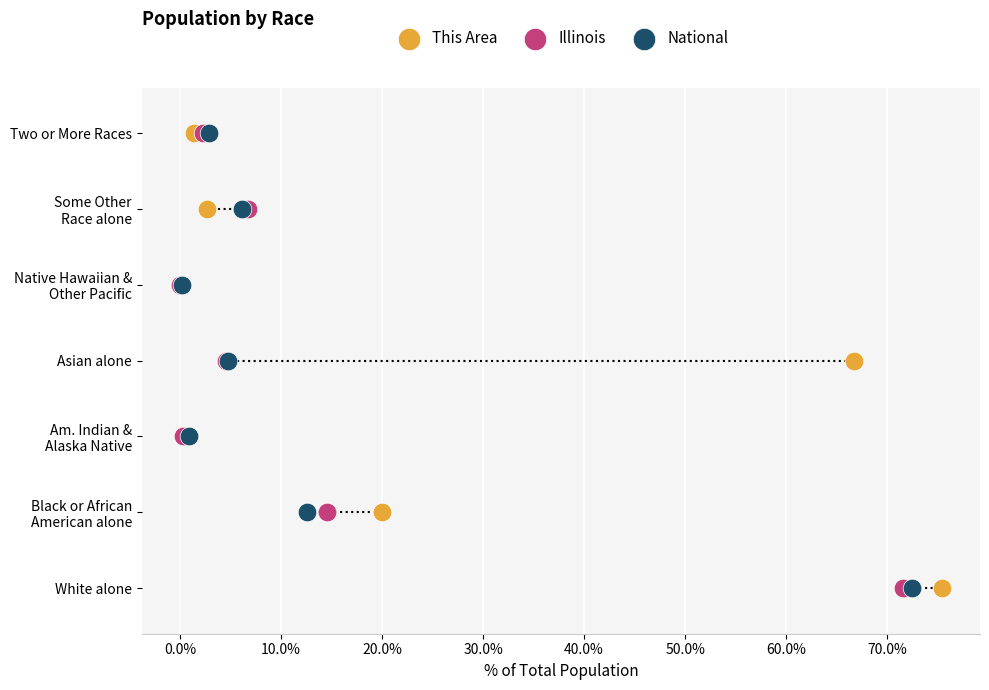

Which series has the largest Y range (max minus min)?

This Area